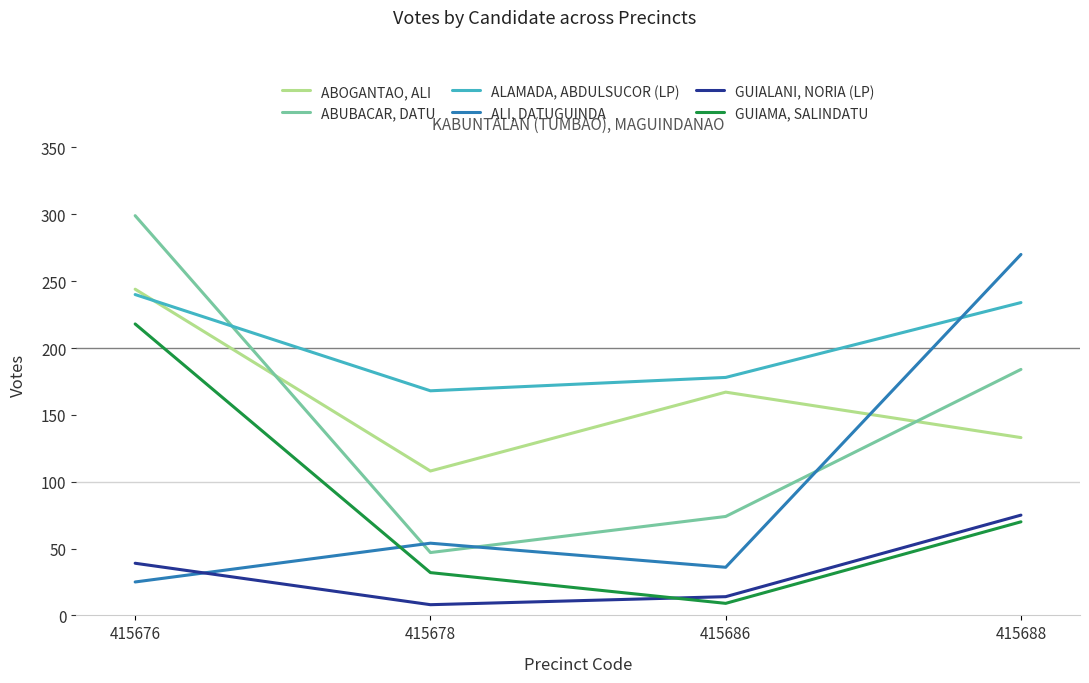

Does the chart display data point markers on the line(s)?

No